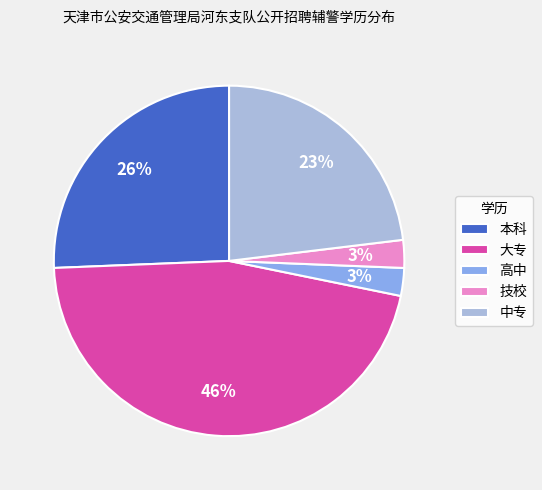

What percentage is the 本科 slice, to the nearest percent?

26%